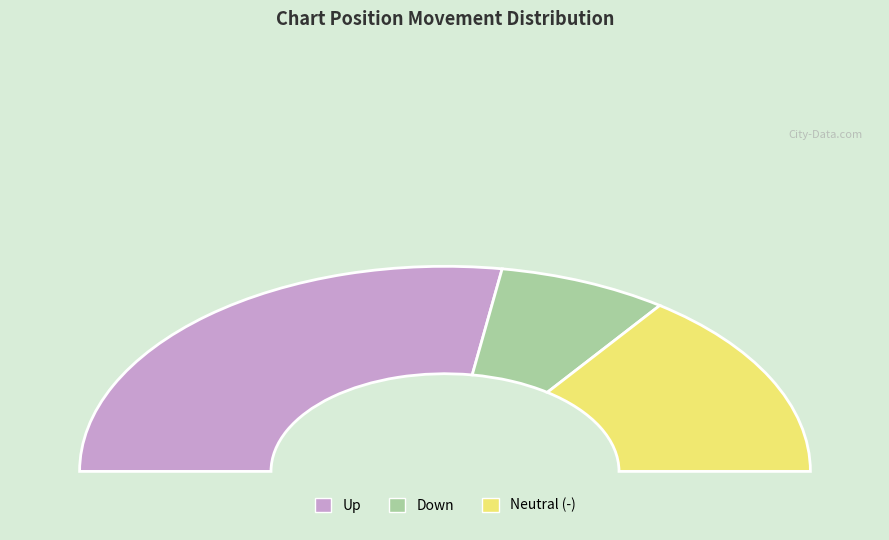

To the nearest percent, what is the average slice percentage?

33%